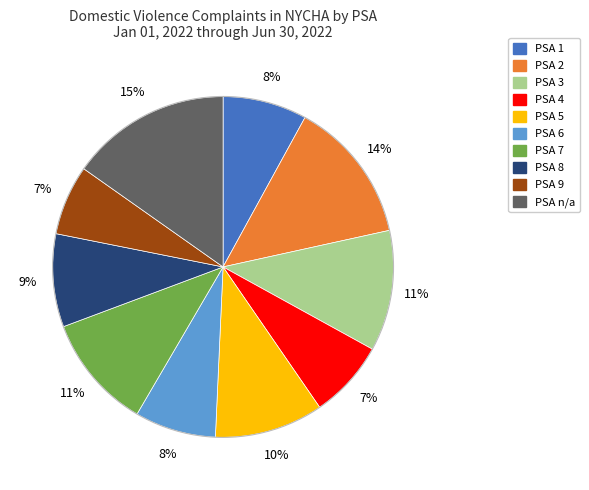

What is the ratio of the value at PSA 5 to the value at PSA 7?

0.9